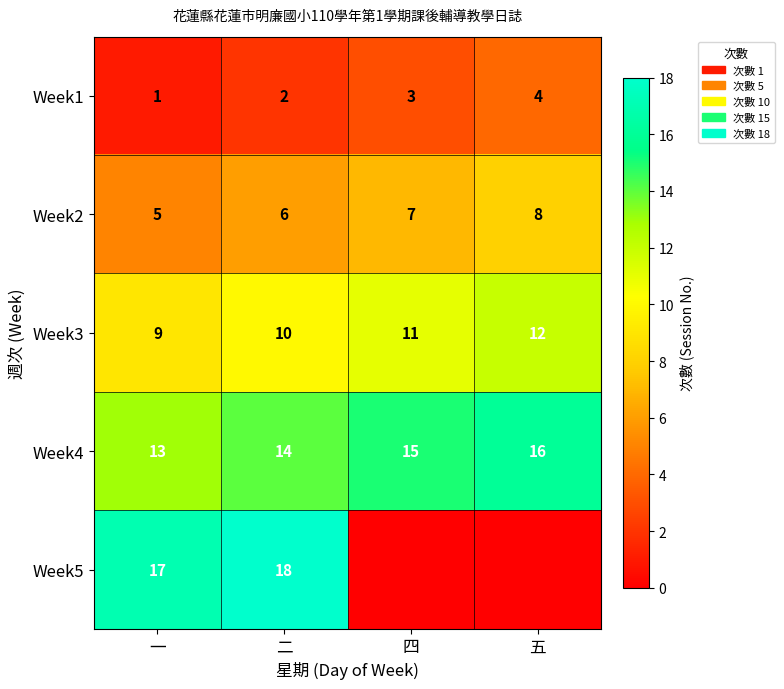

What is the sum of the Week4 values at 一 and 二?

27